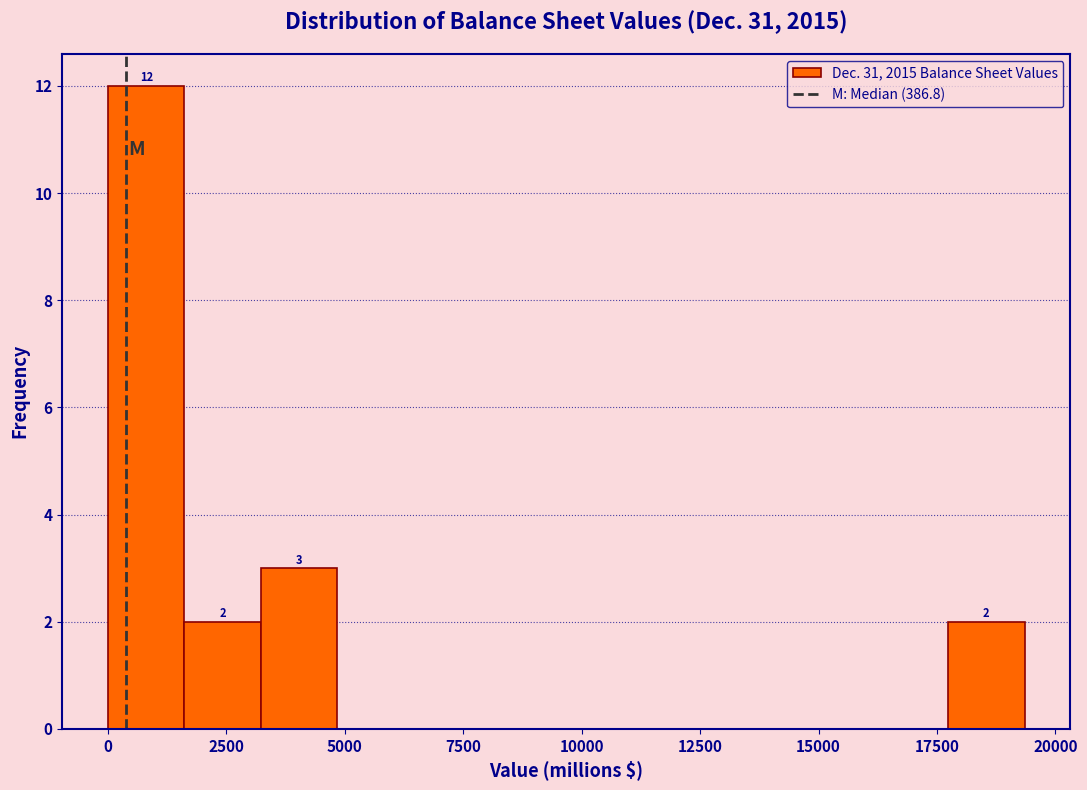

Around what value on the x-axis is the tallest bar? Give the approximate position of its centre, as read against the axis.

1000